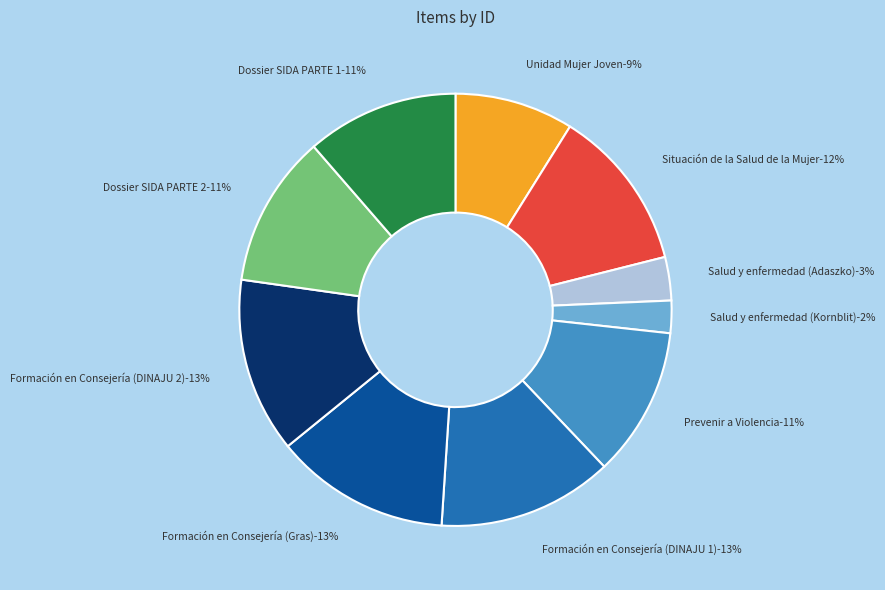

Rank the categories by value from lowest to highest.

Salud y enfermedad (Kornblit), Salud y enfermedad (Adaszko), Unidad Mujer Joven, Prevenir a Violencia, Dossier SIDA PARTE 1, Dossier SIDA PARTE 2, Situación de la Salud de la Mujer, Formación en Consejería (DINAJU 2), Formación en Consejería (Gras), Formación en Consejería (DINAJU 1)